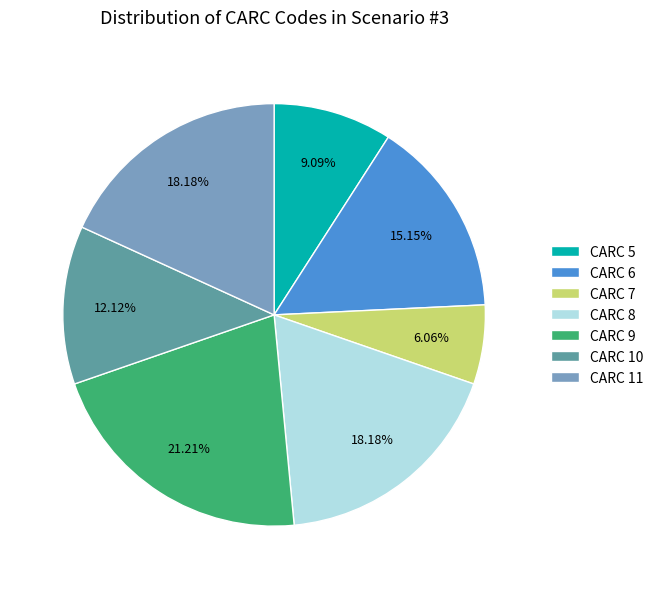

The CARC 9 slice represents 5% of the pie. True or false?

False